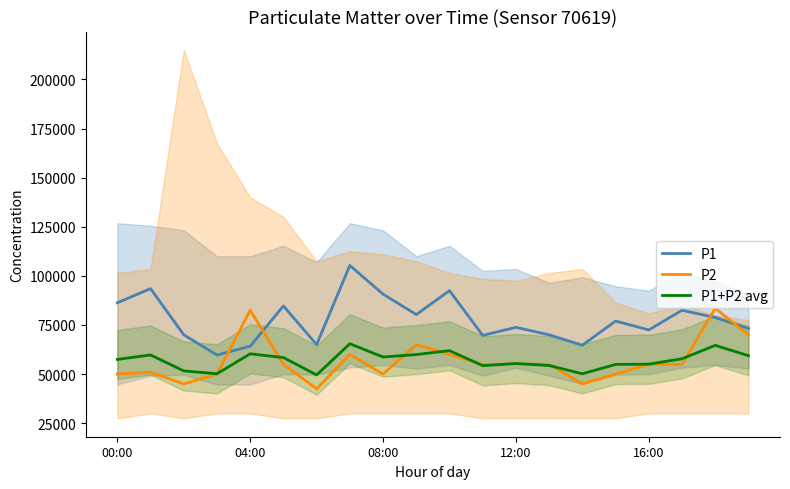

What is the greatest value displayed?

105300.0